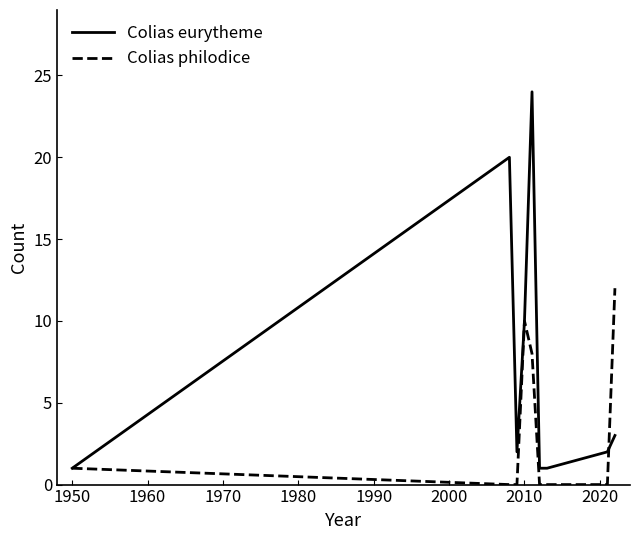

True or false: Colias eurytheme has more than 0 interior local peaks.

True